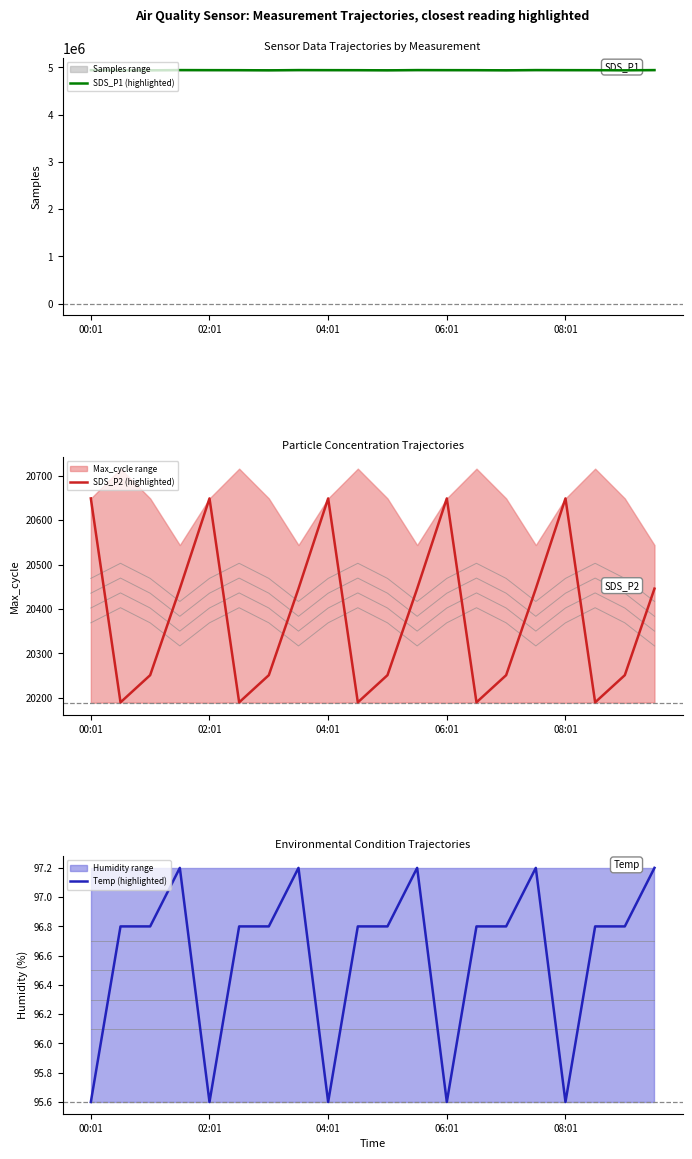

What is the highest value of the SDS_P1 (highlighted) series?

4943596.8